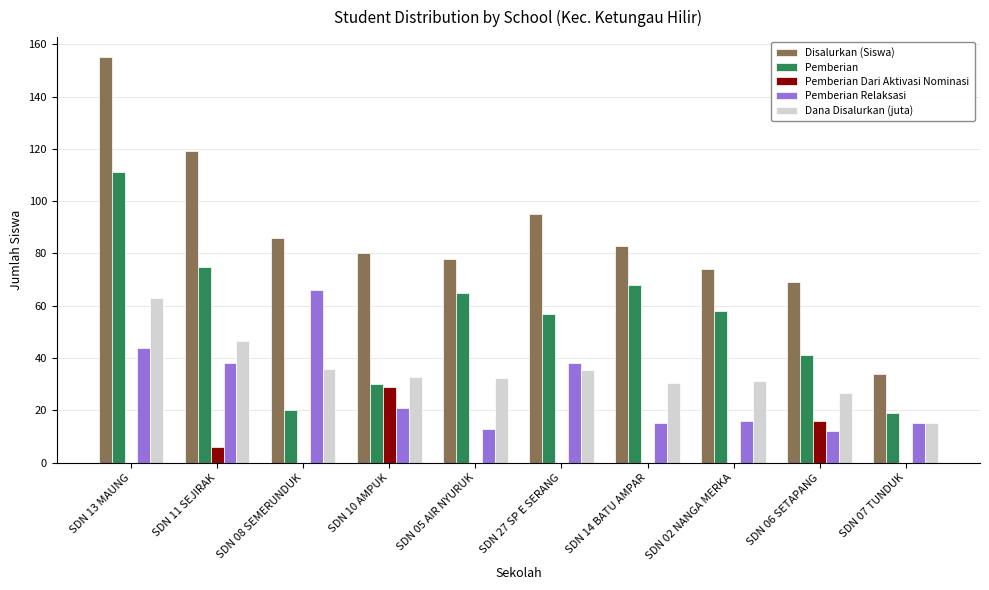

What is the difference between the Disalurkan (Siswa) values at SDN 27 SP E SERANG and SDN 02 NANGA MERKA?

21.0